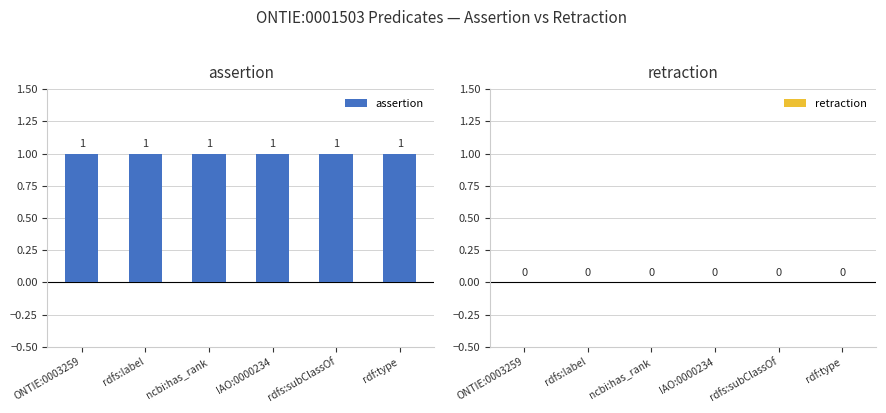

What is the sum of the assertion values at rdfs:label and ONTIE:0003259?

2